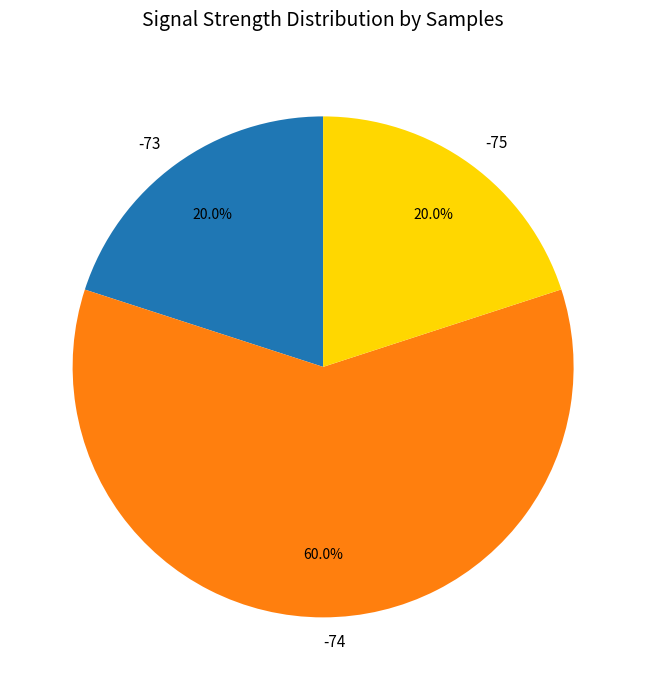

Is -73 the majority of the pie?

No